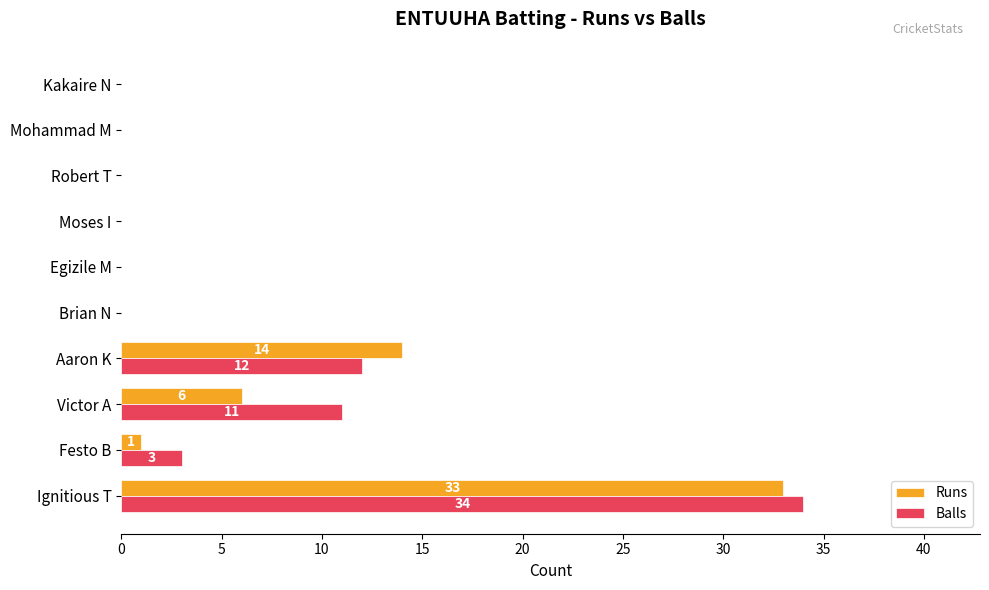

Count the number of categories in the chart.

10